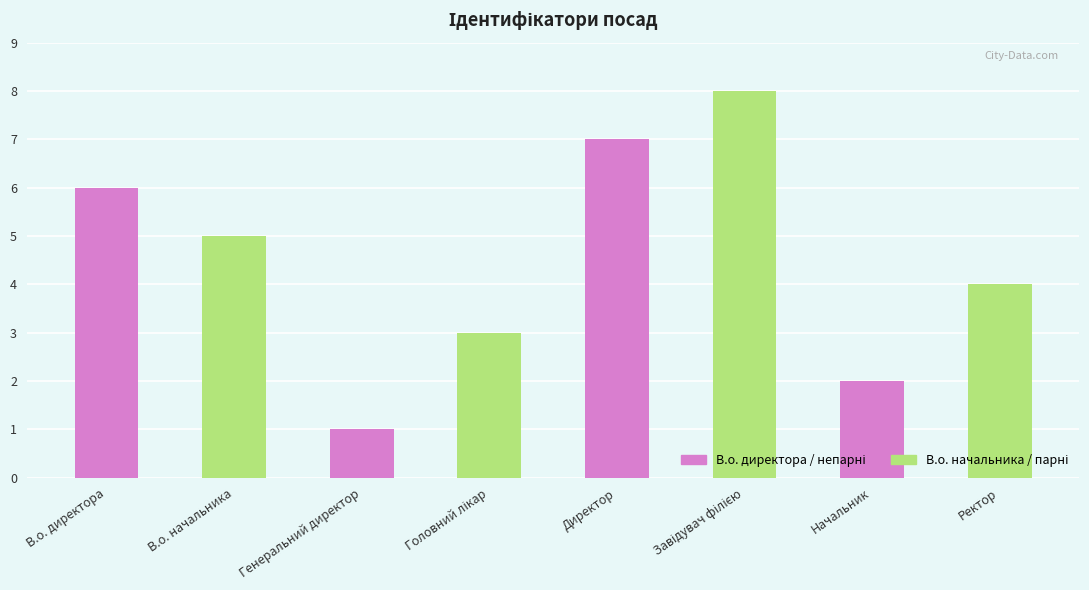

How many values are below 5?

4